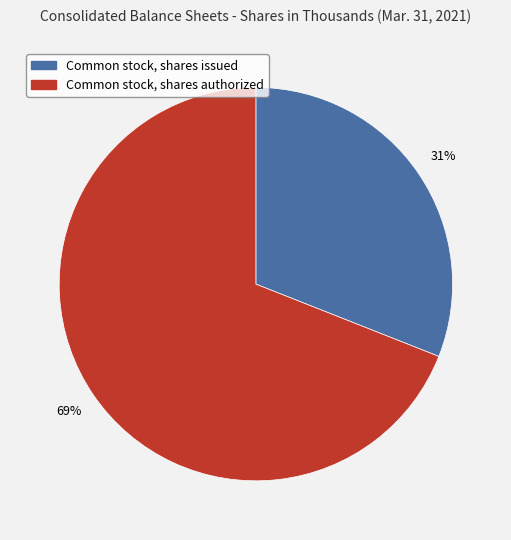

Which slice is the smallest?

Common stock, shares issued